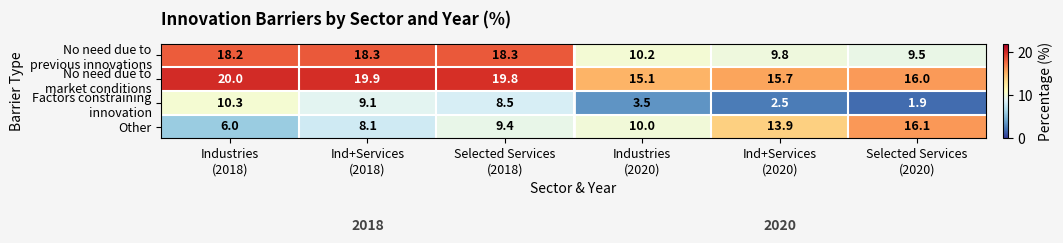

What is the difference between the second highest and minimum values in the Other series?

7.9